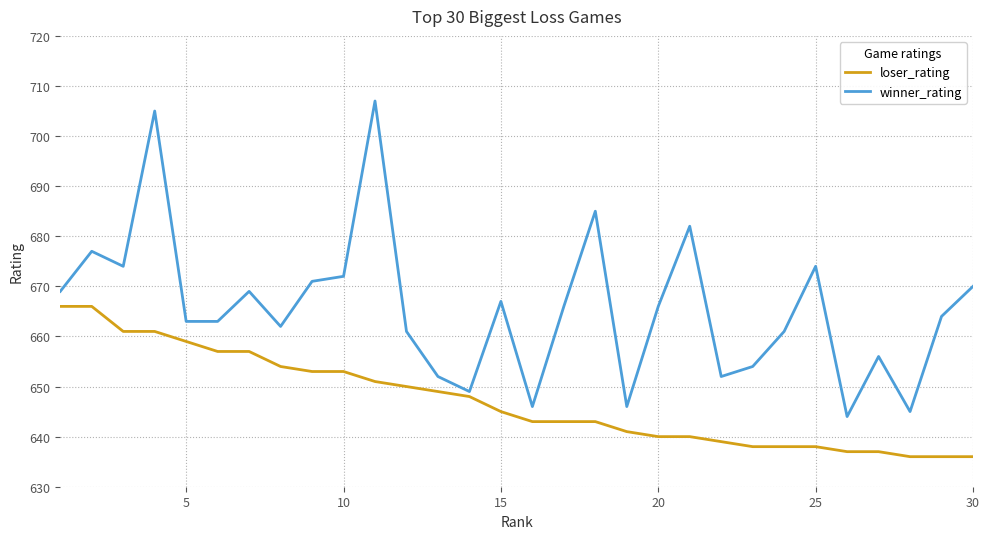

List the series in order of their peak value, lowest first.

loser_rating, winner_rating